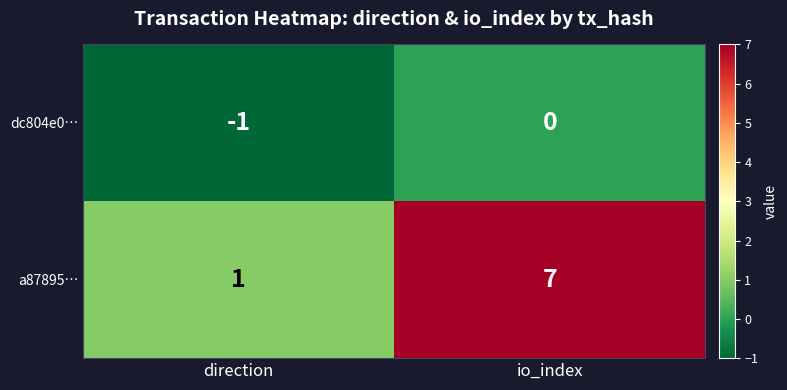

Reading right to left, extract all data points from this chart.

dc804e0…: io_index=0	direction=-1
a87895…: io_index=7	direction=1